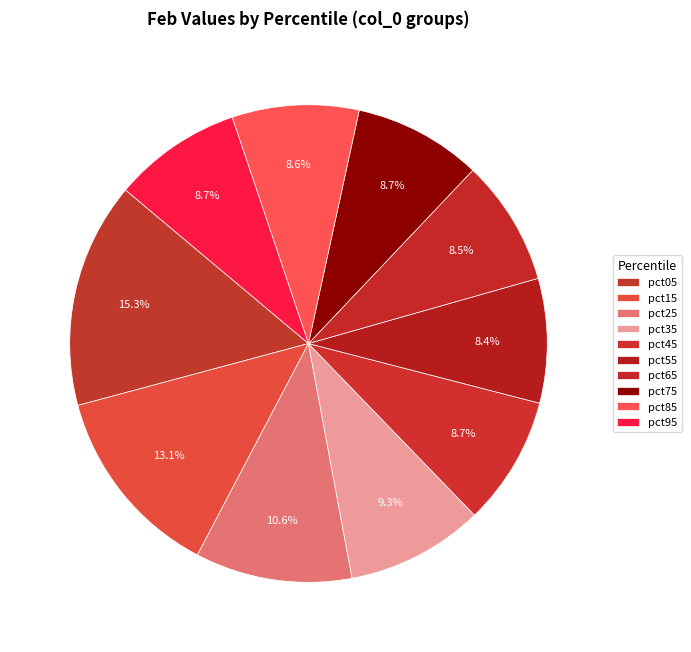

What portion of the pie excludes pct45?

91.3%